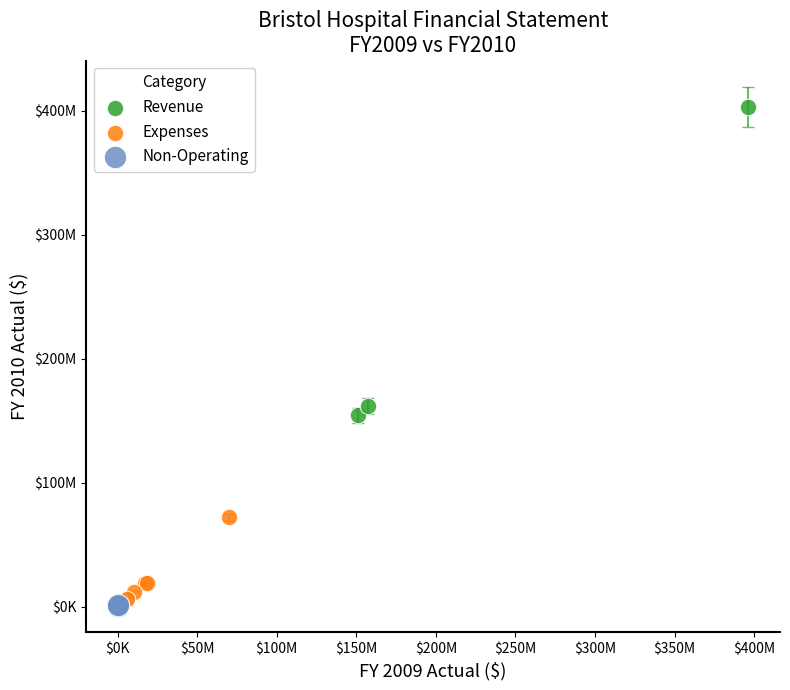

What are all the series names shown in the legend?

Revenue, Expenses, Non-Operating